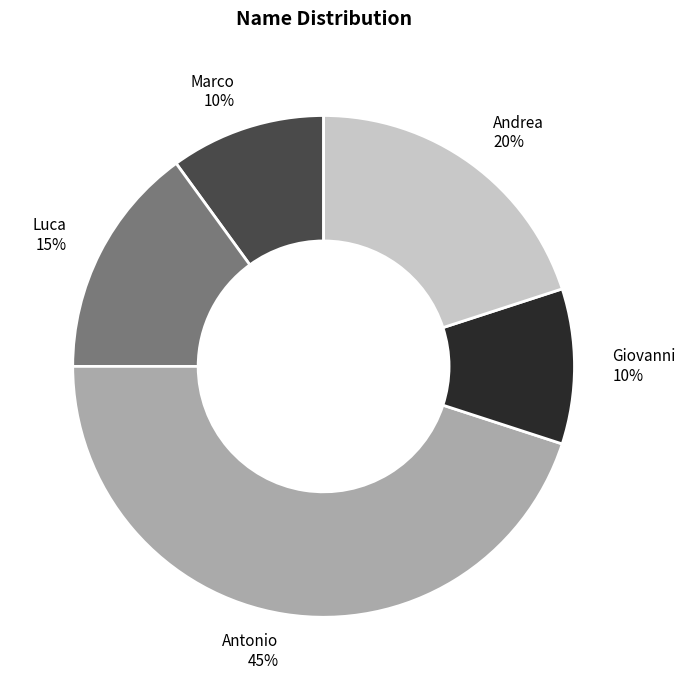

Is it true that Antonio 45% is 32% of the pie?

False